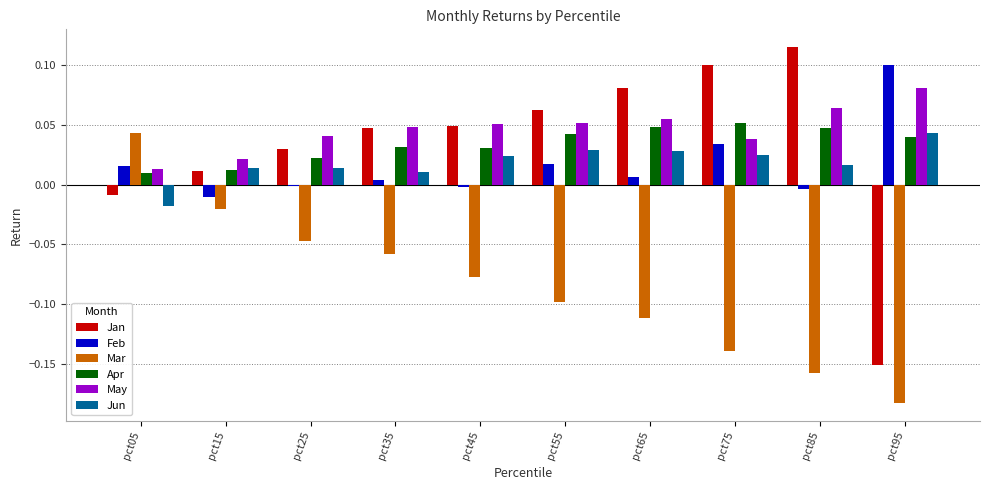

At which label is Mar closest to 0?

pct15